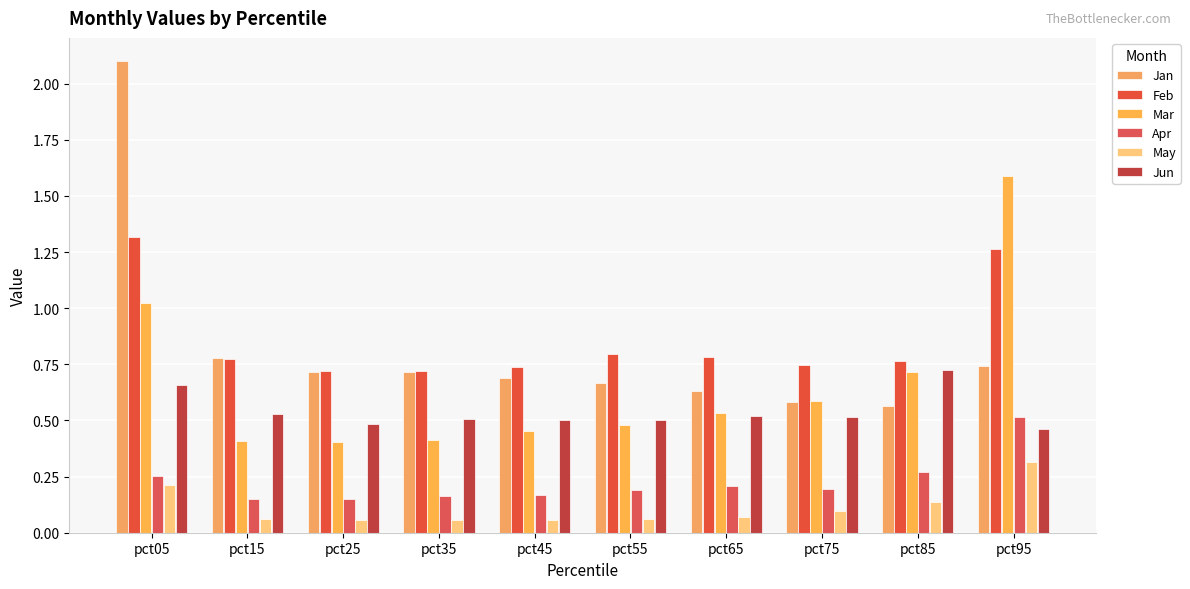

Which series has the widest spread of values?

Jan